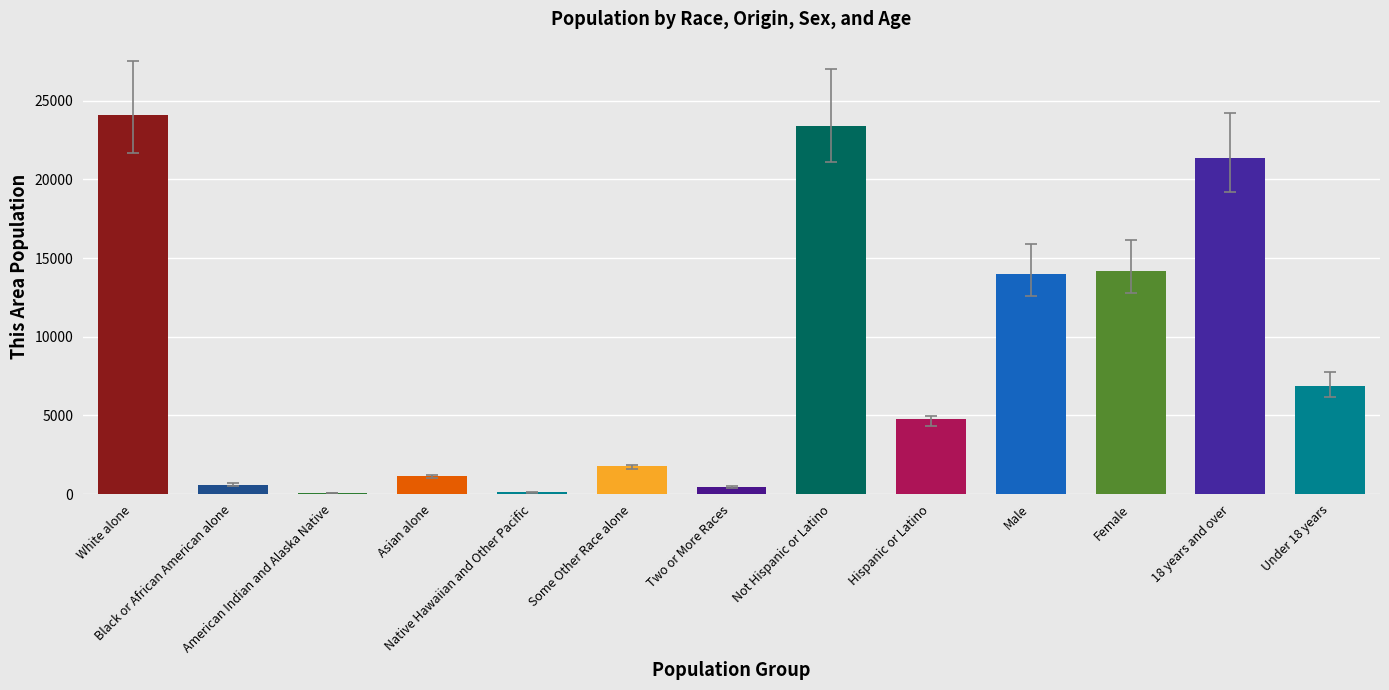

List the labels in order of value, largest first.

White alone, Not Hispanic or Latino, 18 years and over, Female, Male, Under 18 years, Hispanic or Latino, Some Other Race alone, Asian alone, Black or African American alone, Two or More Races, Native Hawaiian and Other Pacific, American Indian and Alaska Native